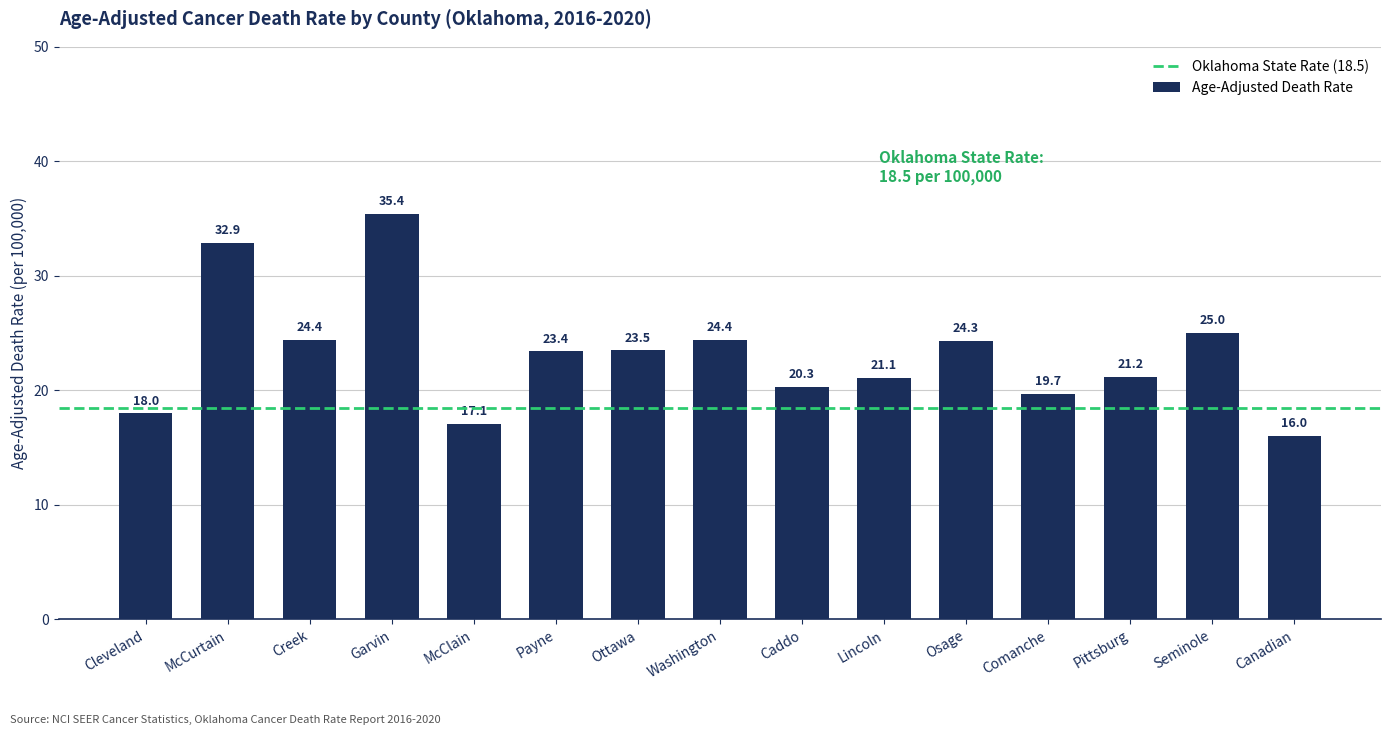

What is the value of the 2nd bar from the left?

32.9